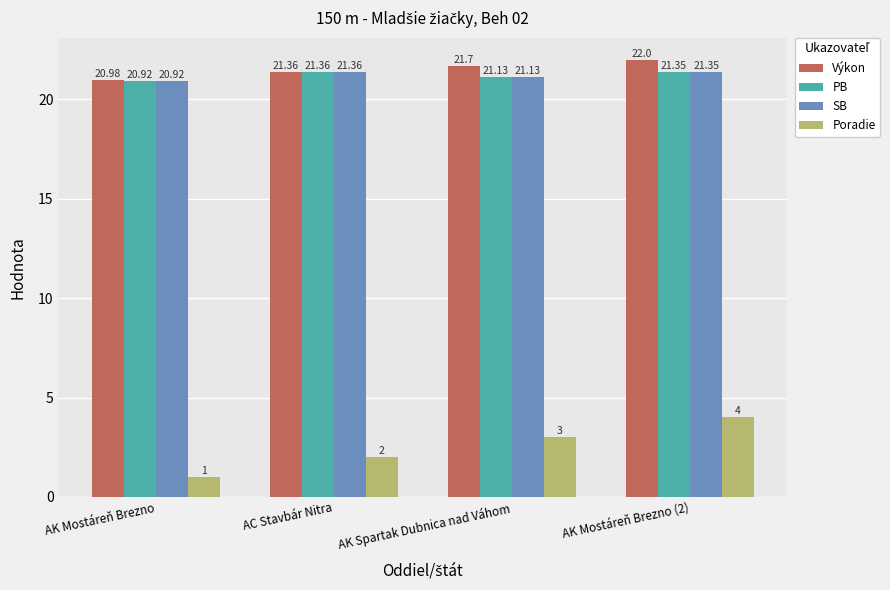

What is the smallest value displayed?

1.0